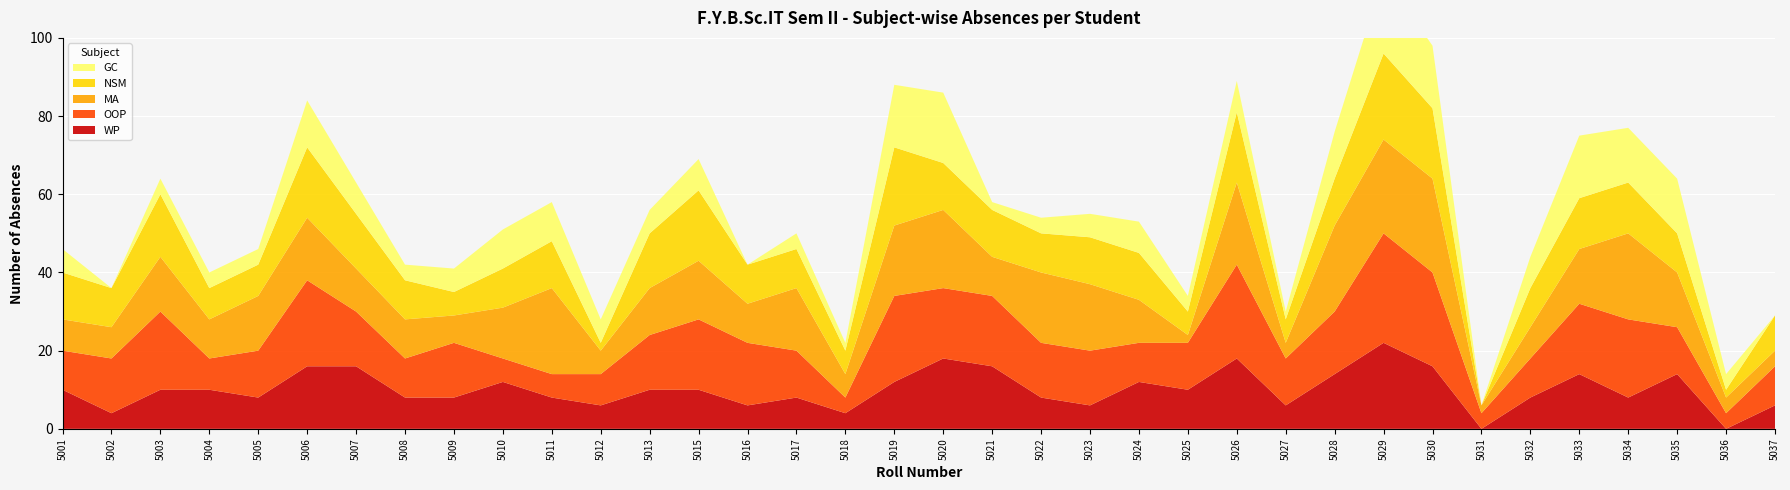

Reading left to right, extract all data points from this chart.

WP: 10	4	10	10	8	16	16	8	8	12	8	6	10	10	6	8	4	12	18	16	8	6	12	10	18	6	14	22	16	0	8	14	8	14	0	6
OOP: 10	14	20	8	12	22	14	10	14	6	6	8	14	18	16	12	4	22	18	18	14	14	10	12	24	12	16	28	24	4	10	18	20	12	4	10
MA: 8	8	14	10	14	16	11	10	7	13	22	6	12	15	10	16	6	18	20	10	18	17	11	2	21	4	22	24	24	2	8	14	22	14	4	4
NSM: 12	10	16	8	8	18	14	10	6	10	12	2	14	18	10	10	6	20	12	12	10	12	12	6	18	6	12	22	18	0	10	13	13	10	2	9
GC: 6	0	4	4	4	12	8	4	6	10	10	6	6	8	0	4	2	16	18	2	4	6	8	4	8	2	12	20	16	0	8	16	14	14	4	0